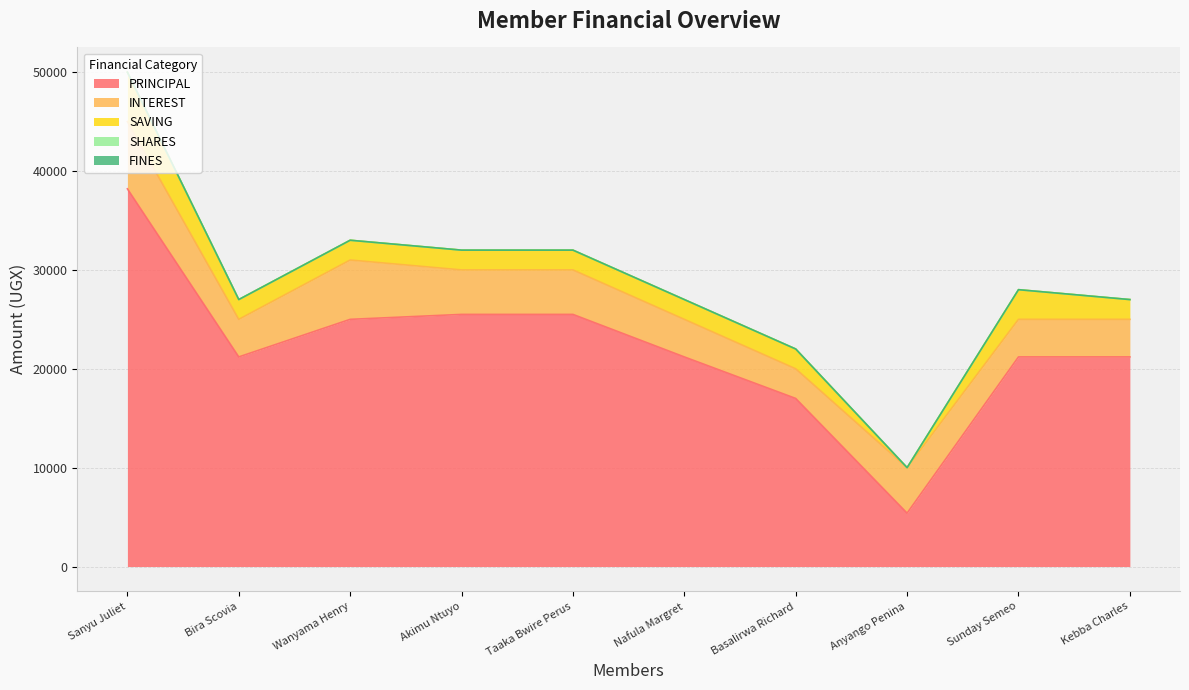

True or false: FINES and PRINCIPAL cross at least once.

False